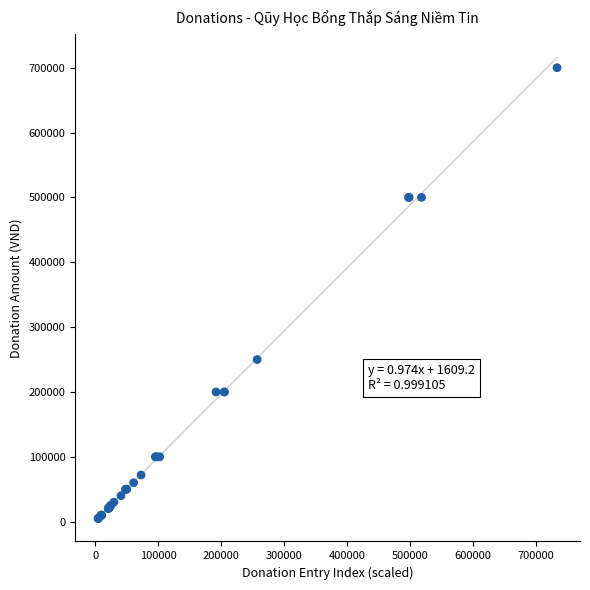

What Y value in the scatter plot is closest to 352500?

250000